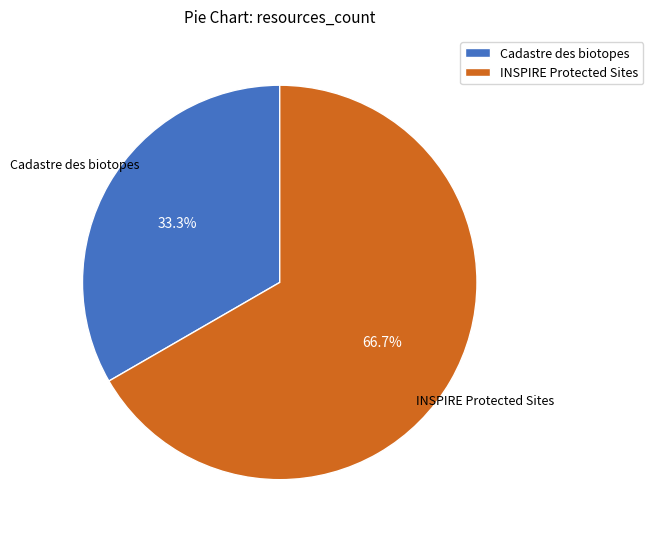

What is the total percentage of Cadastre des biotopes and INSPIRE Protected Sites?

100.0%